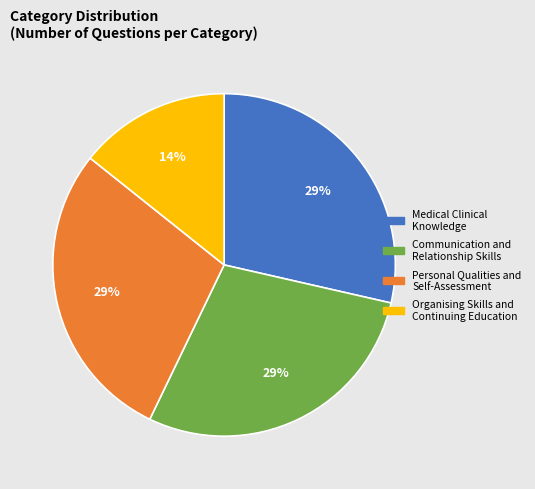

Does any single category account for the majority?

No